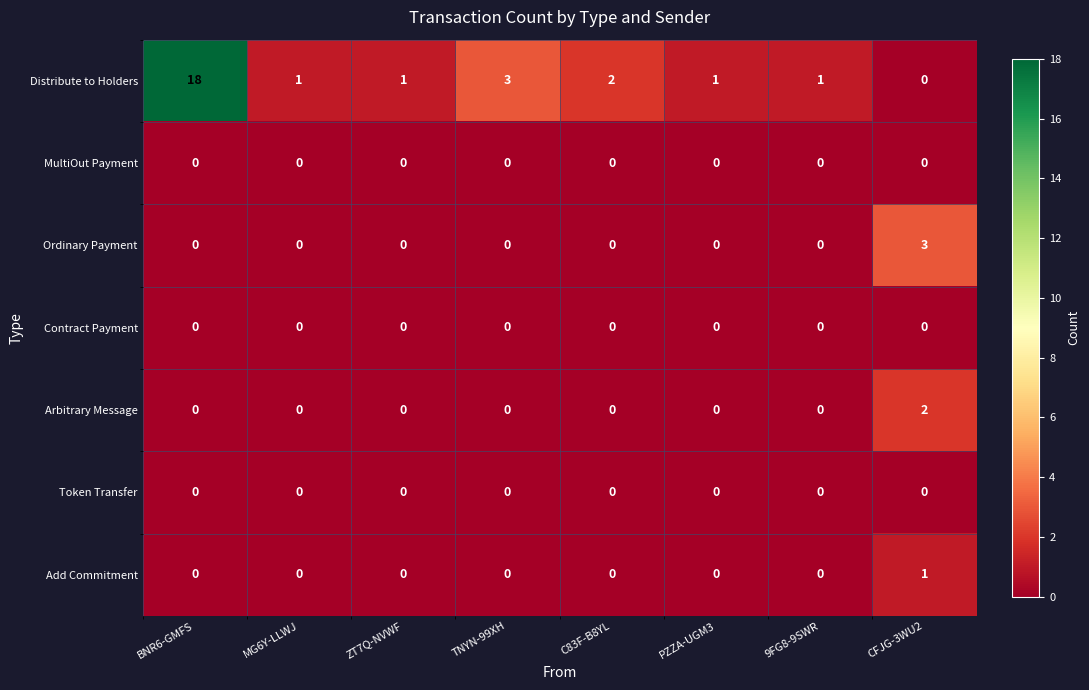

Which series has the largest total across all categories?

Distribute to Holders